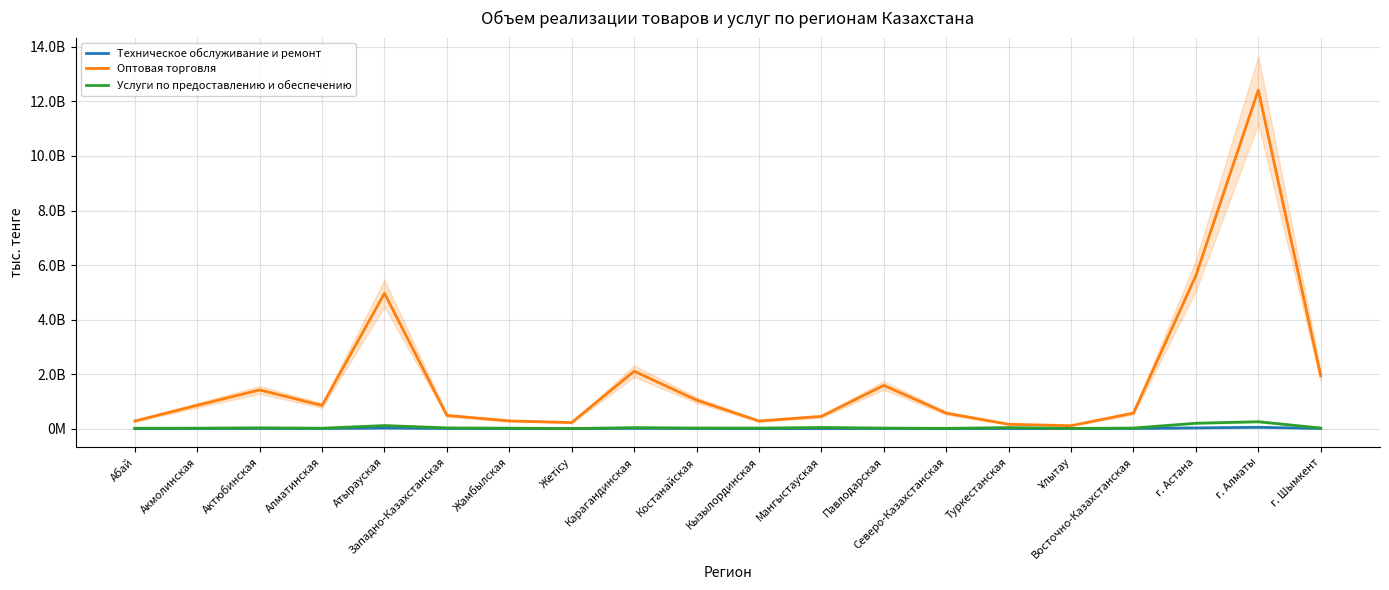

True or false: Оптовая торговля has more than 2 interior local peaks.

True